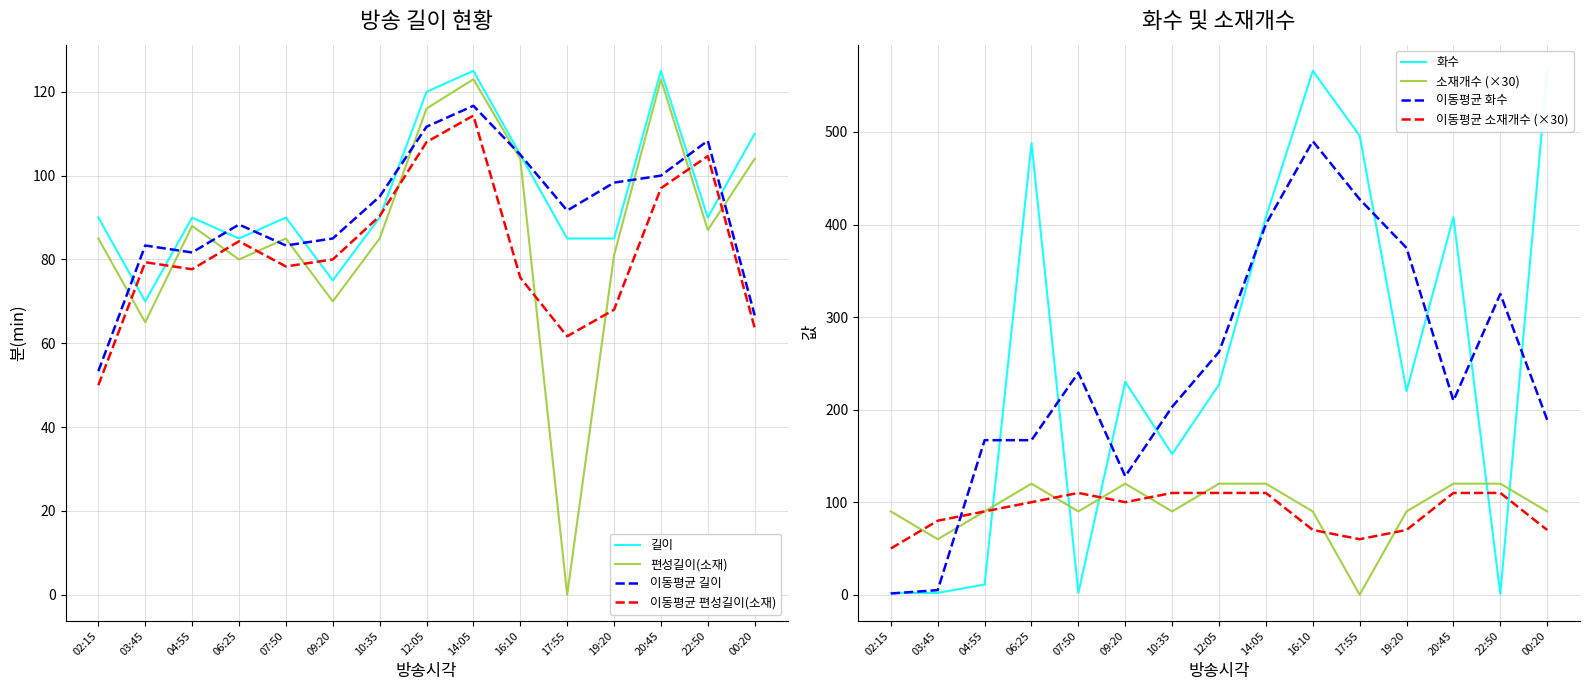

At which label is 화수 closest to 283?

09:20